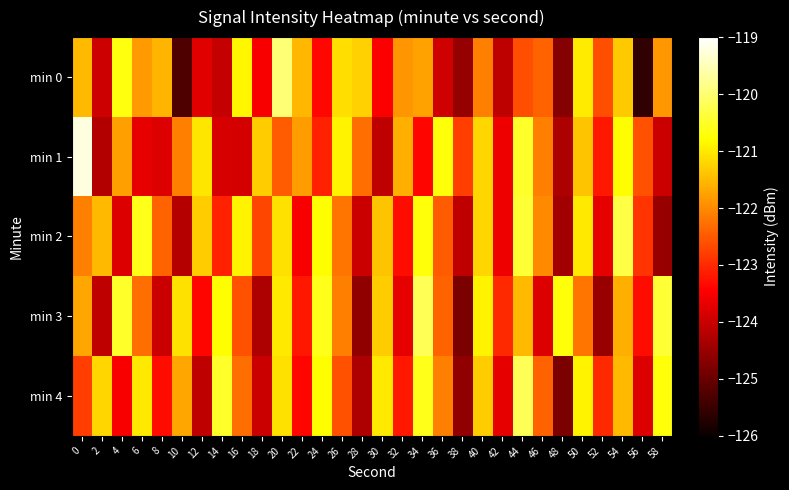

Count the number of categories in the chart.

30